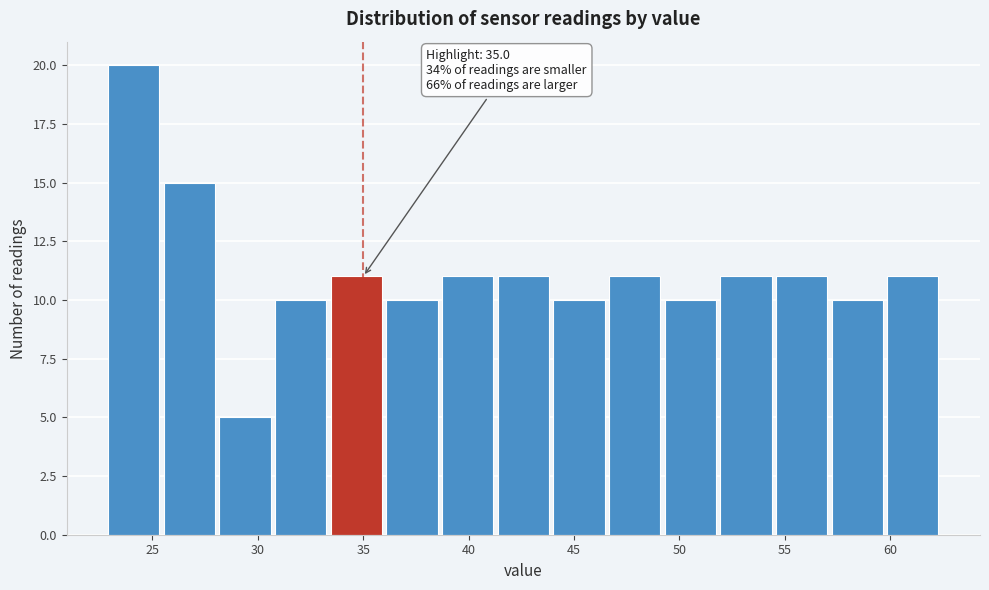

Over which range of the x-axis is the bar tallest?

23.0 to 25.5